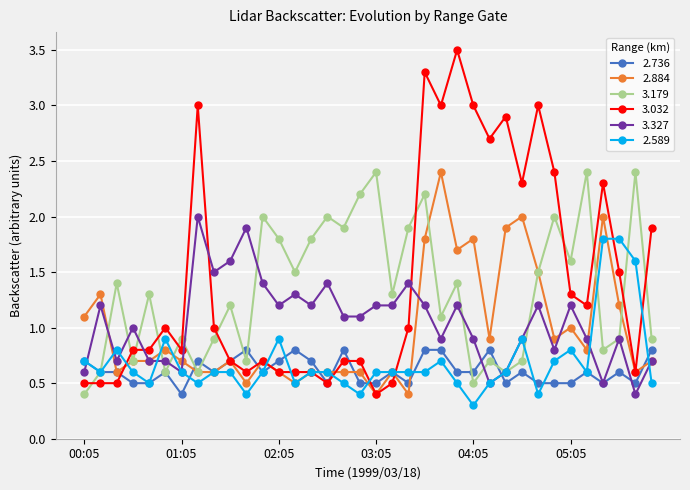

What is the minimum value shown in the chart?

0.3